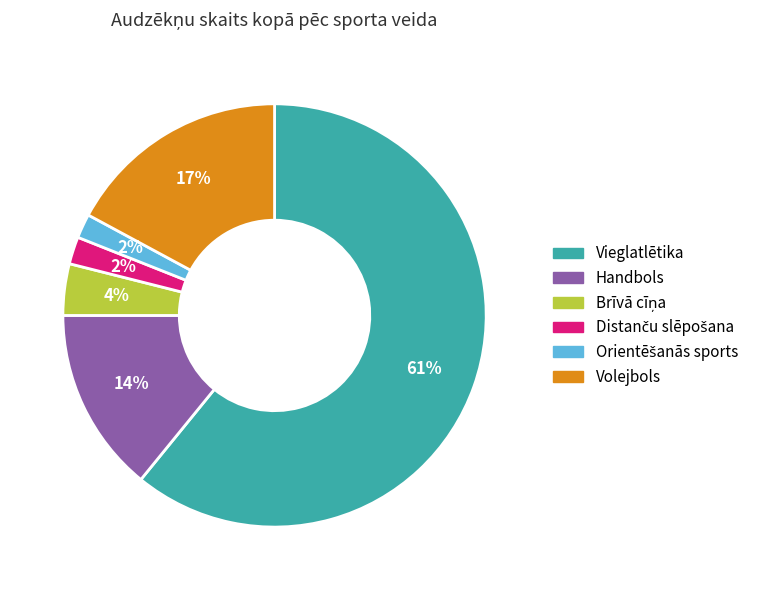

What is the ratio of the value at Handbols to the value at Vieglatlētika?

0.2